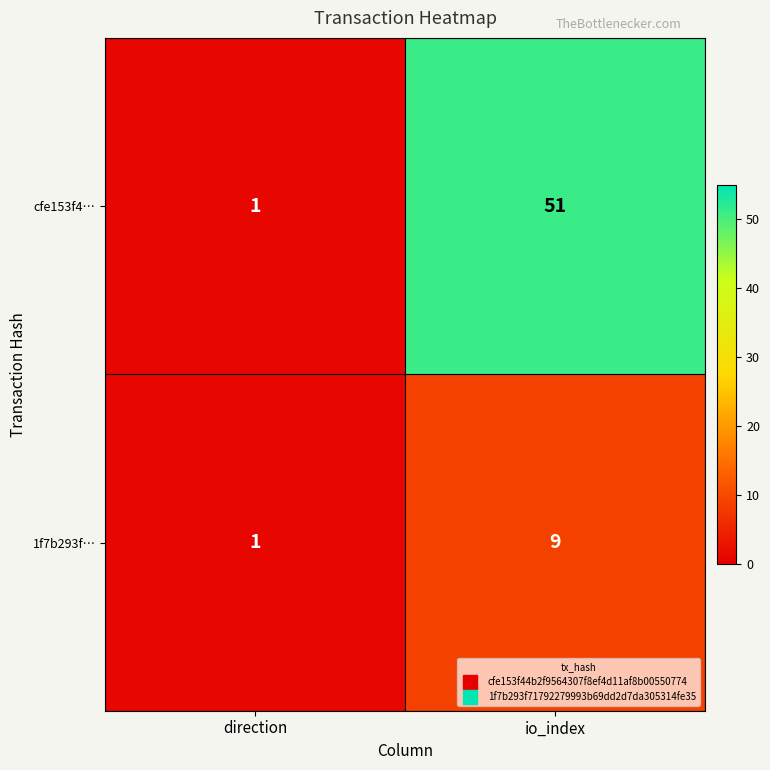

What is the sum of the cfe153f4… values at direction and io_index?

52